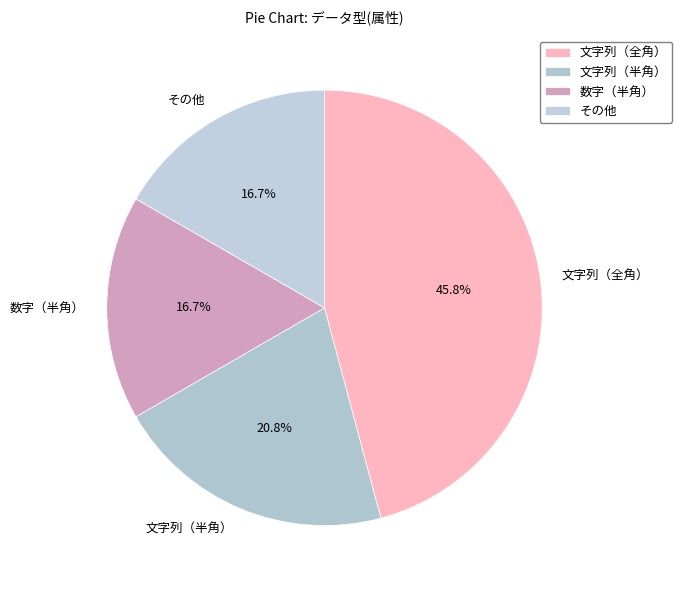

What is the largest slice in the pie chart?

文字列（全角）